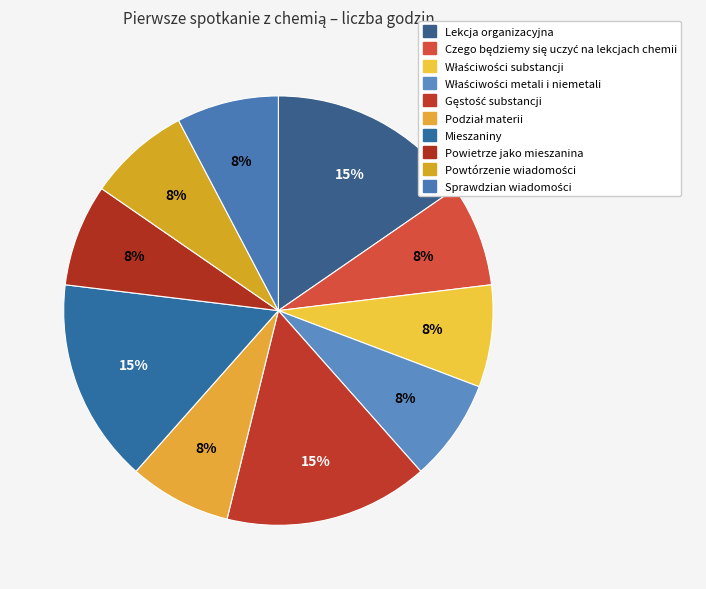

How many slices are in this pie chart?

10